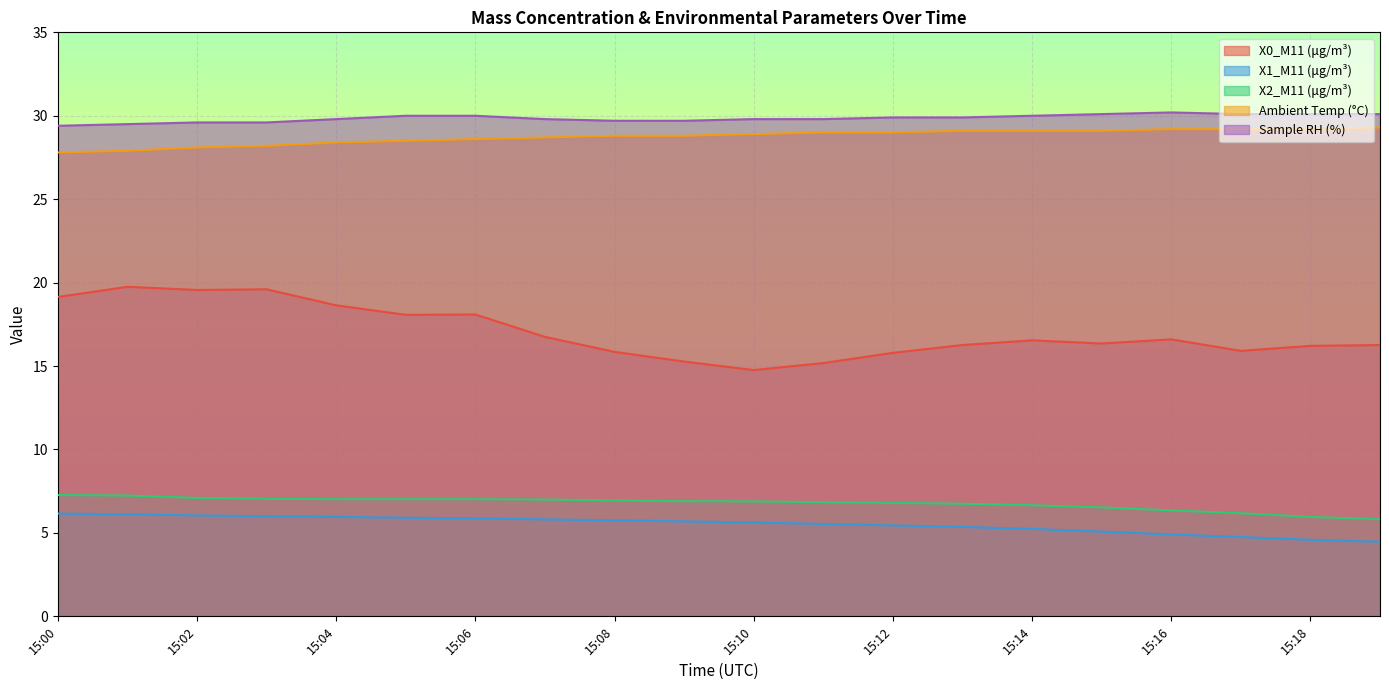

How many lines are shown in the chart?

5